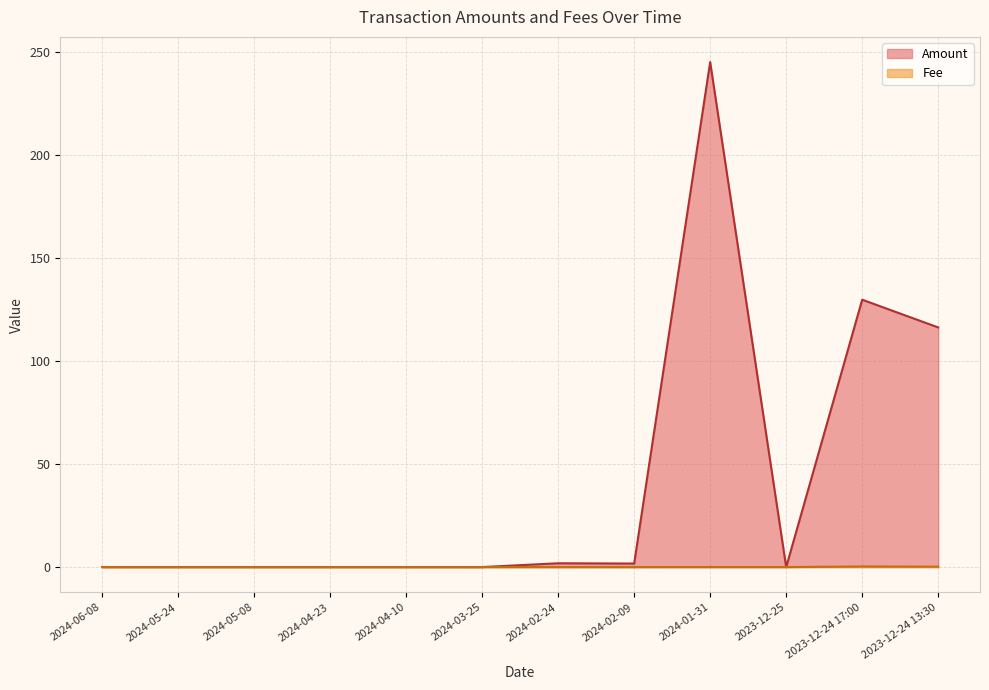

Between 2023-12-24 17:00 and 2023-12-24 13:30, which series saw the biggest shift?

Amount